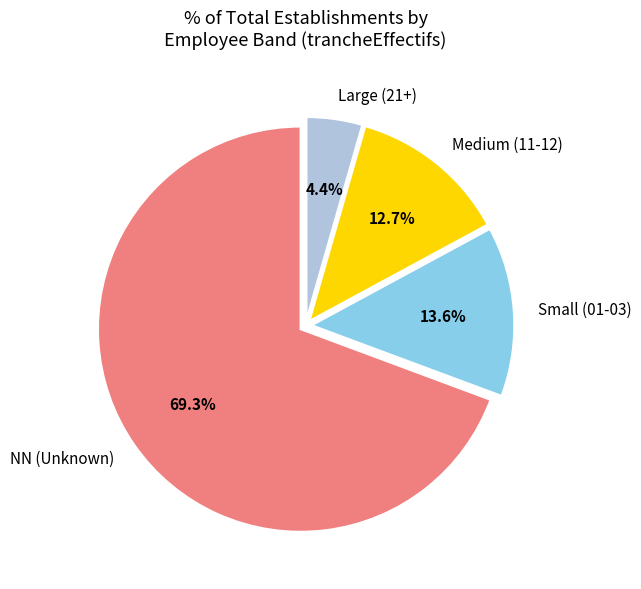

Which has a higher value, NN (Unknown) or Medium (11-12)?

NN (Unknown)